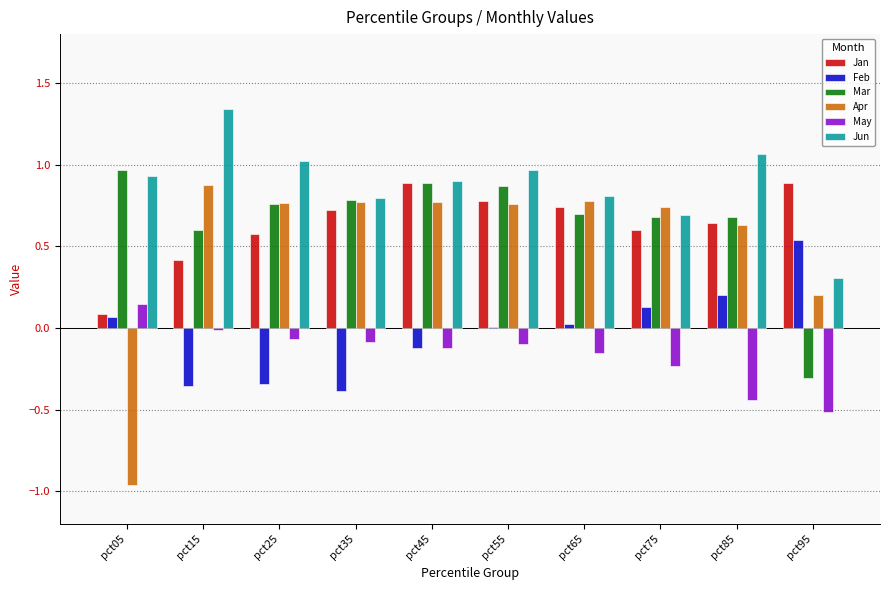

What is the sum of all May values?

-1.6